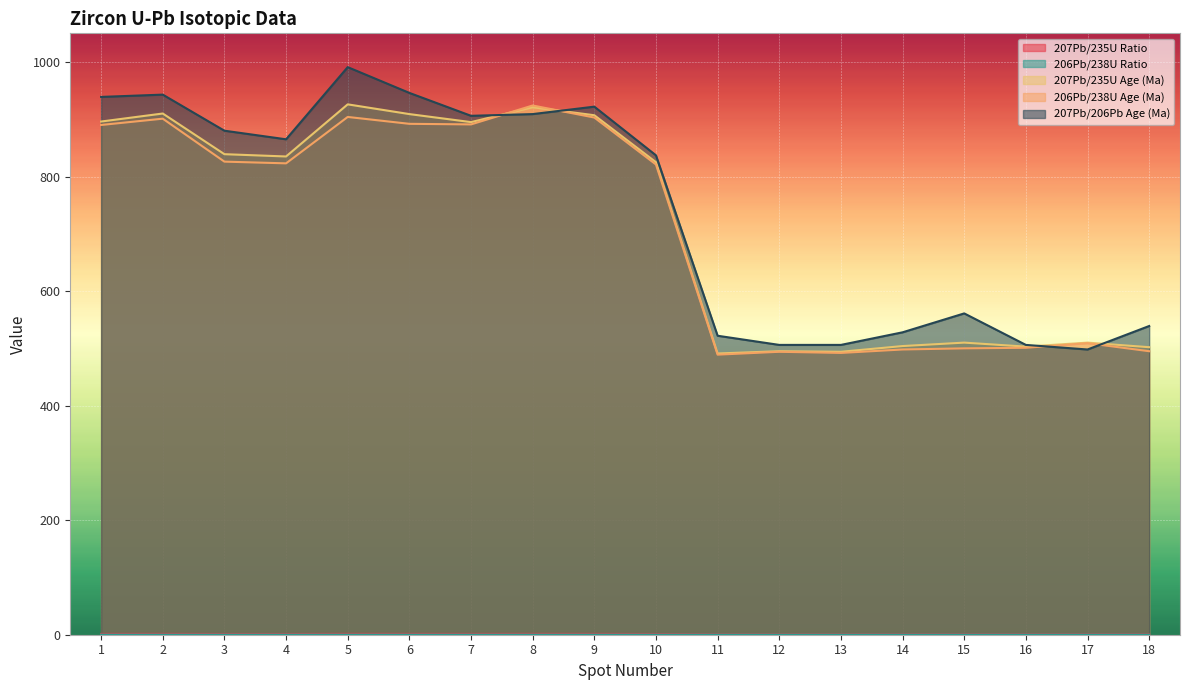

Reading left to right, what are all the values shown in this chart?

207Pb/235U Ratio: 1=1.4	2=1.5	3=1.3	4=1.3	5=1.5	6=1.4	7=1.4	8=1.5	9=1.4	10=1.3	11=0.6	12=0.6	13=0.6	14=0.6	15=0.7	16=0.6	17=0.7	18=0.6
206Pb/238U Ratio: 1=0.1	2=0.1	3=0.1	4=0.1	5=0.2	6=0.1	7=0.1	8=0.2	9=0.2	10=0.1	11=0.1	12=0.1	13=0.1	14=0.1	15=0.1	16=0.1	17=0.1	18=0.1
207Pb/235U Age (Ma): 1=896.0	2=910.0	3=839.0	4=835.0	5=926.0	6=909.0	7=895.0	8=921.0	9=907.0	10=825.0	11=491.0	12=495.0	13=494.0	14=504.0	15=510.0	16=503.0	17=510.0	18=502.0
206Pb/238U Age (Ma): 1=890.0	2=901.0	3=826.0	4=823.0	5=904.0	6=892.0	7=891.0	8=924.0	9=903.0	10=821.0	11=489.0	12=494.0	13=492.0	14=498.0	15=500.0	16=501.0	17=509.0	18=495.0
207Pb/206Pb Age (Ma): 1=939.0	2=943.0	3=880.0	4=865.0	5=991.0	6=946.0	7=906.0	8=909.0	9=922.0	10=837.0	11=522.0	12=506.0	13=506.0	14=528.0	15=561.0	16=506.0	17=498.0	18=539.0